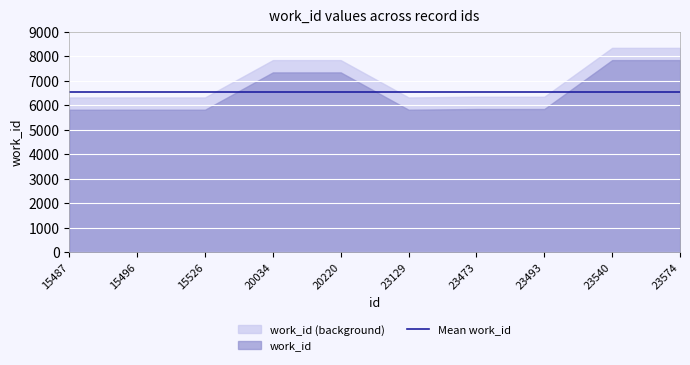

The value at 23540 is 7835. True or false?

True